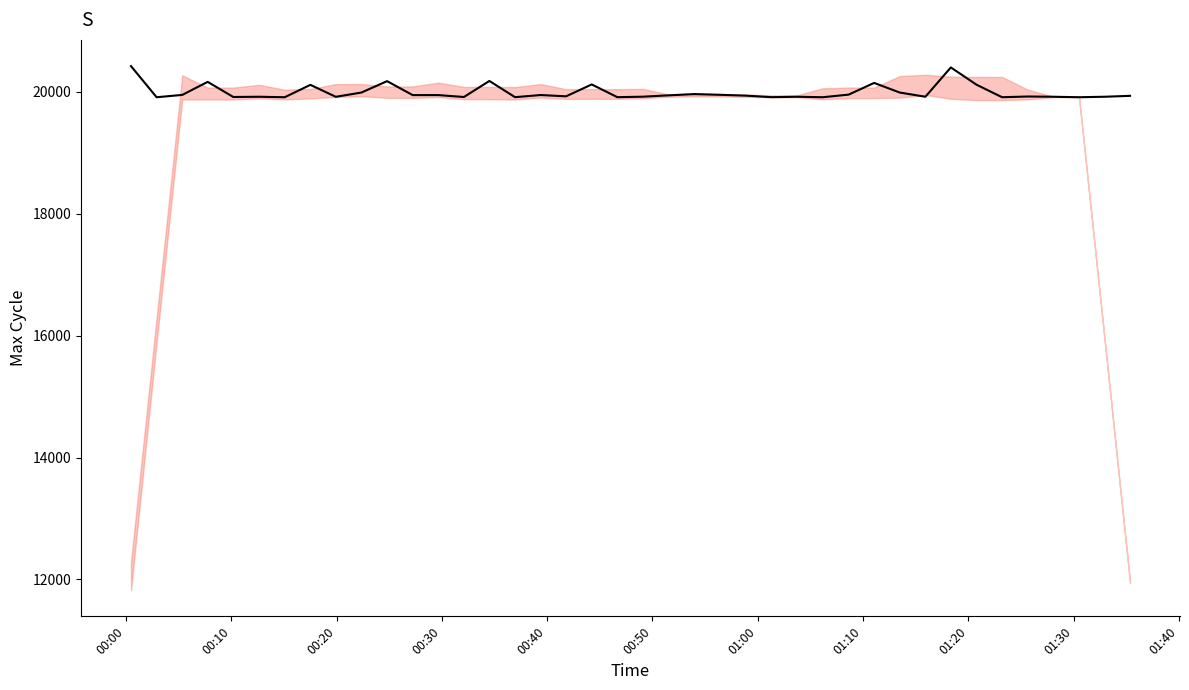

What is the greatest value displayed?

20423